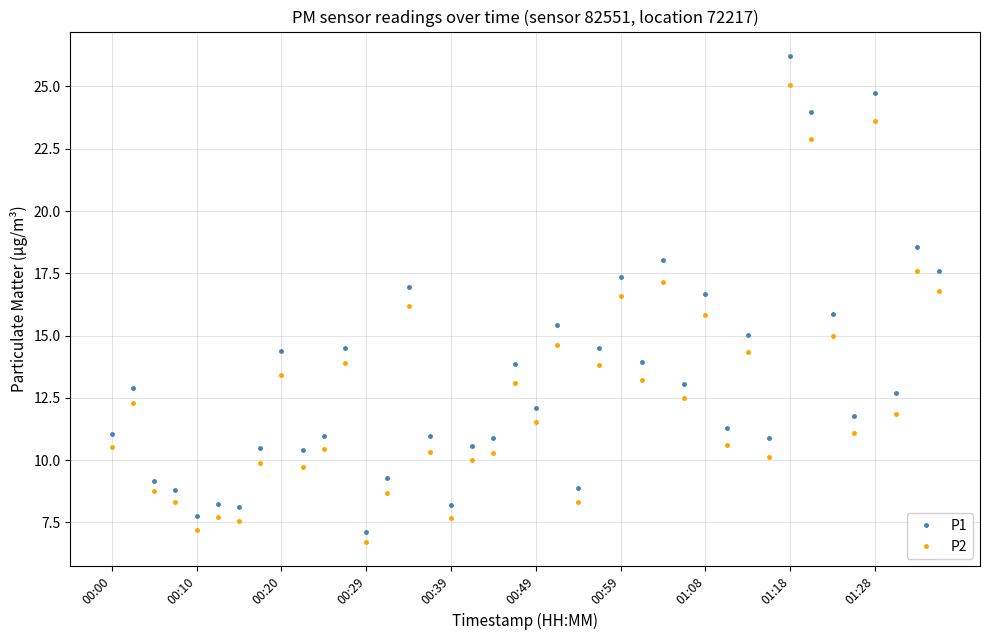

What is the value of the P1 point at the 24th from the left?

14.5